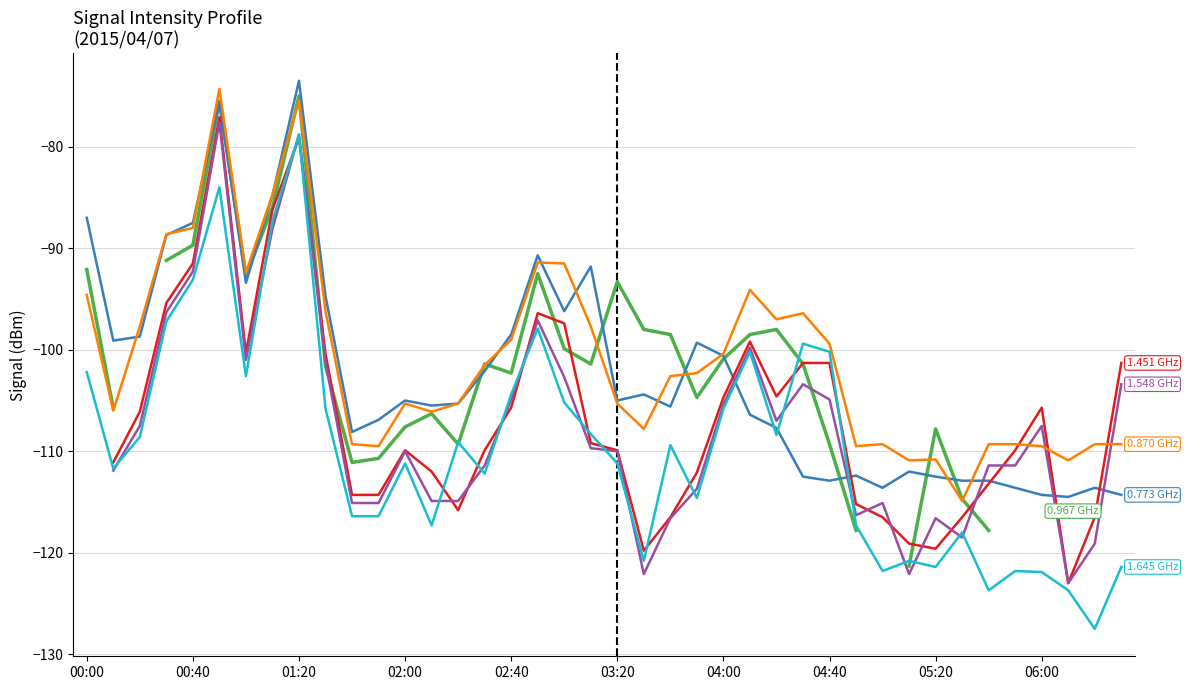

How many negative values does the 1.548 GHz series have?

39